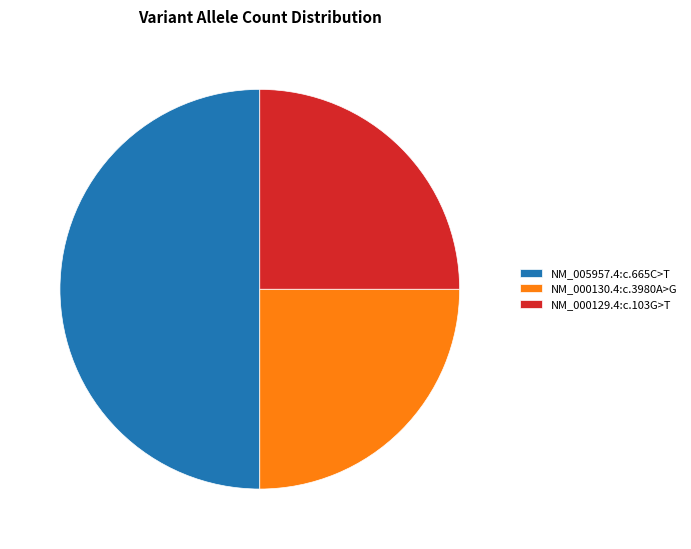

Approximately how many times larger is the value at NM_000130.4:c.3980A>G compared to NM_000129.4:c.103G>T?

1.0